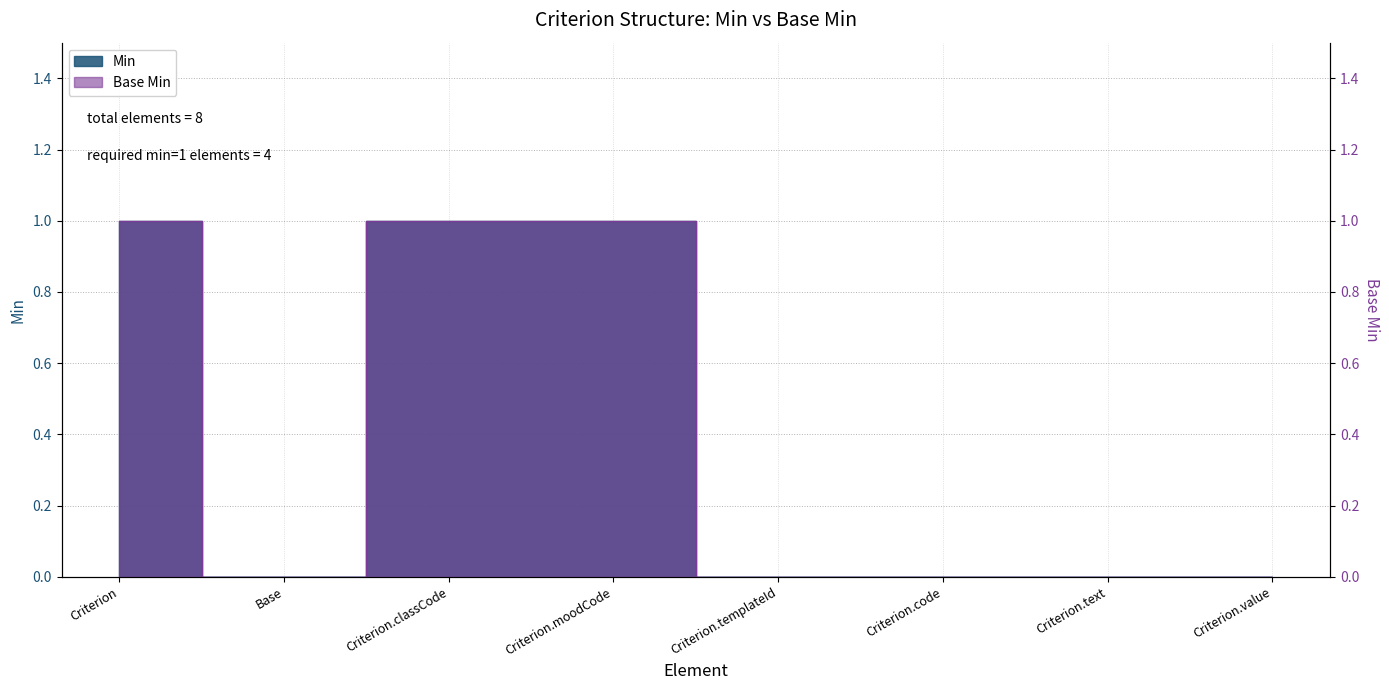

How many lines are shown in the chart?

2